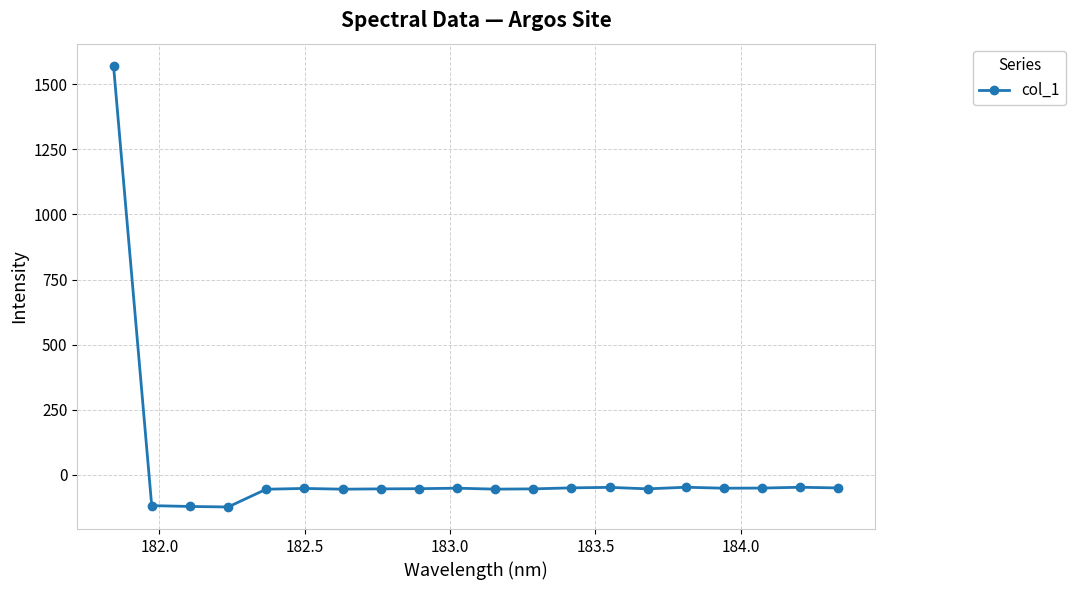

What is the average value?

18.4